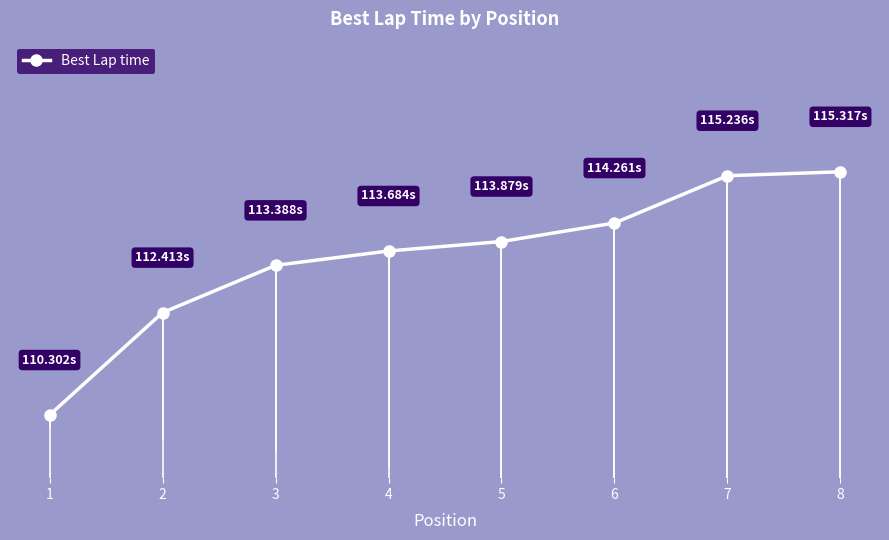

How many data points are less than 113?

2